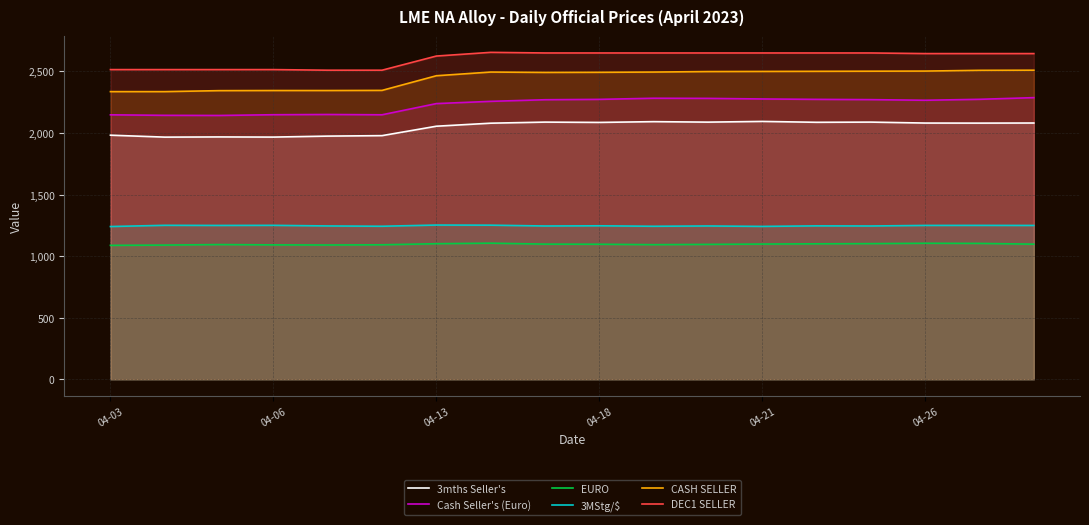

How many interior local valleys does the CASH SELLER series have?

1